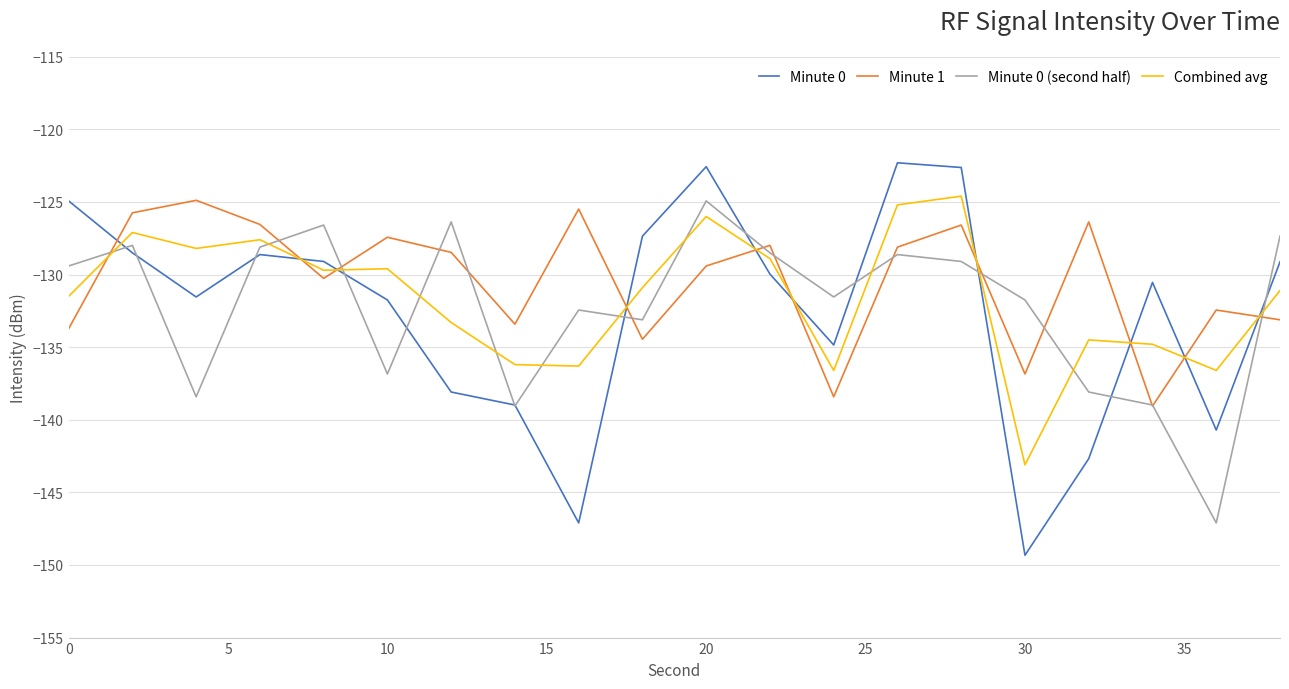

Which series has the widest spread of values?

Minute 0